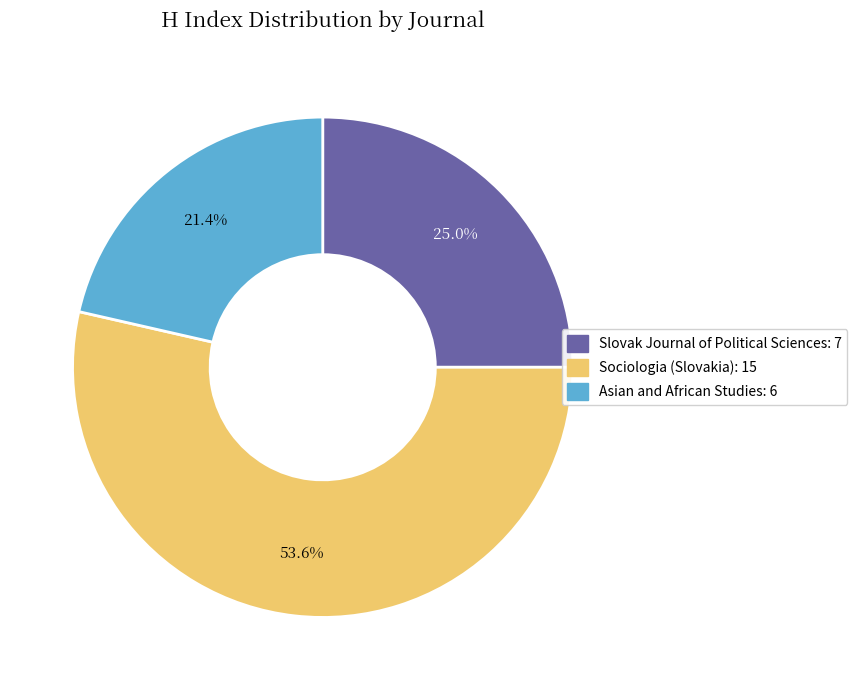

What percentage do Sociologia (Slovakia) and Asian and African Studies together represent?

75.0%